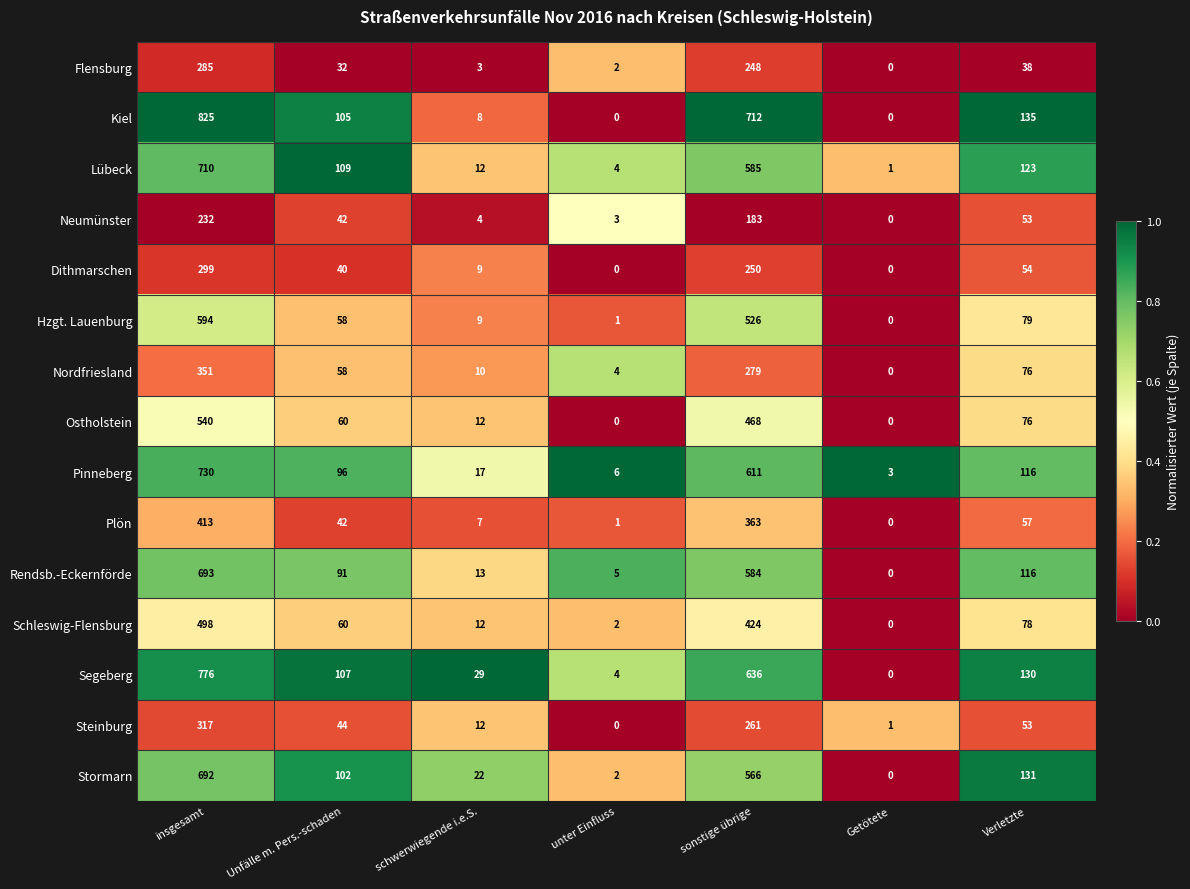

What is the difference between the highest and lowest values at unter Einfluss?

6